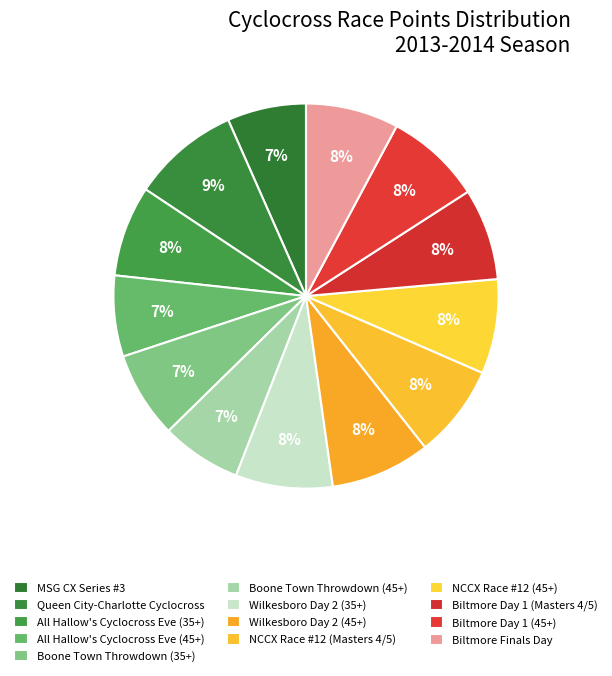

Approximately how many times larger is the value at Queen City-Charlotte Cyclocross compared to NCCX Race #12 (45+)?

1.1